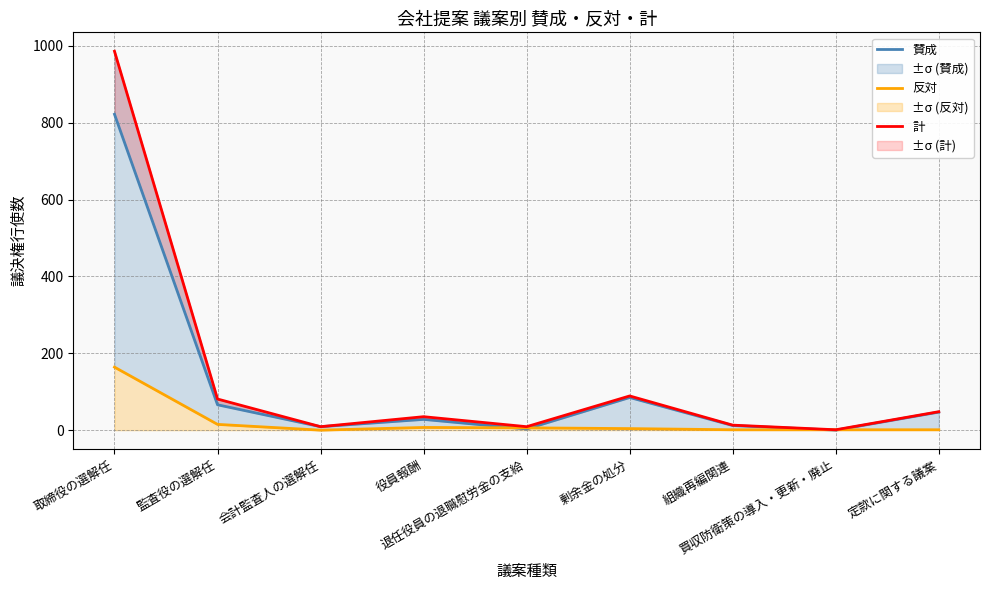

What is the spread (max minus min) of values at 退任役員の退職慰労金の支給?

6